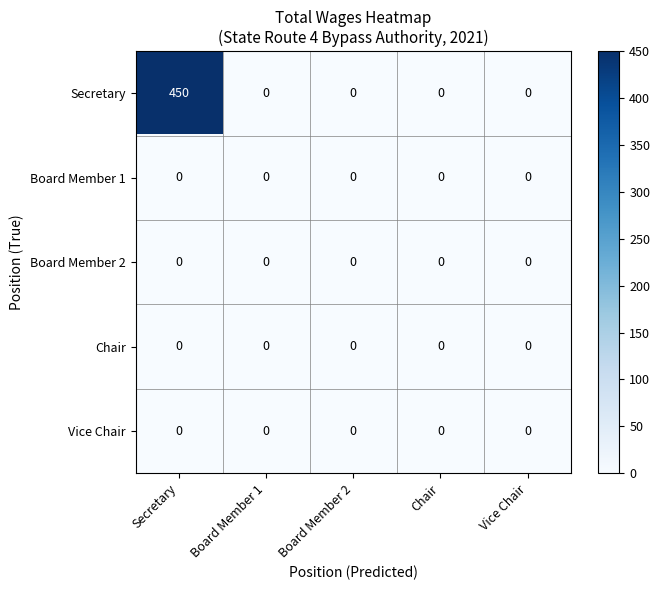

At which category is the sum across all series the highest?

Secretary